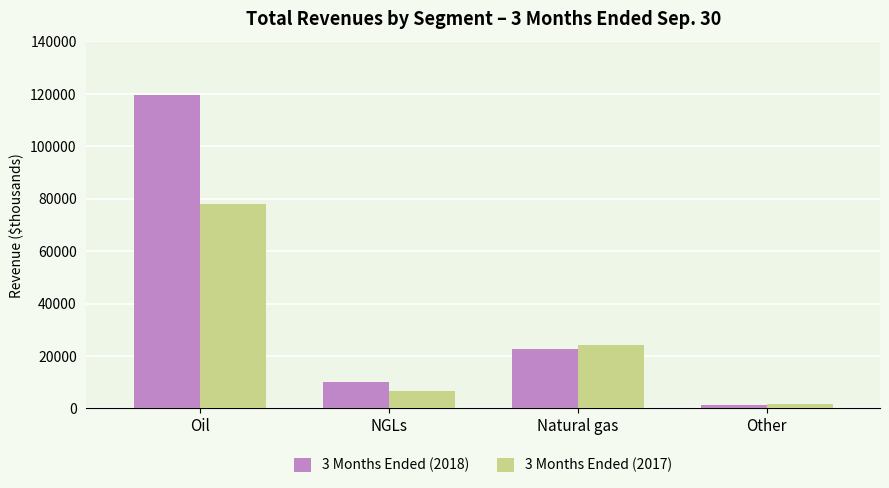

Rank the series at Natural gas from lowest to highest value.

3 Months Ended (2018), 3 Months Ended (2017)